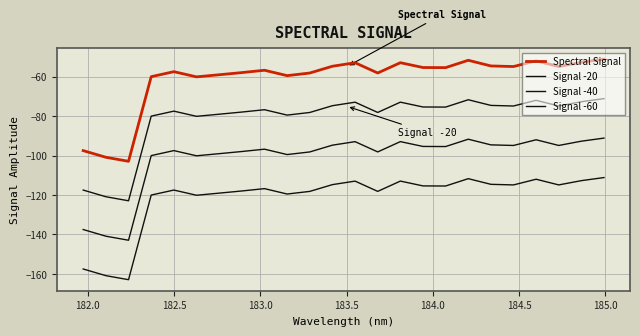

Count the number of data series in this chart.

4